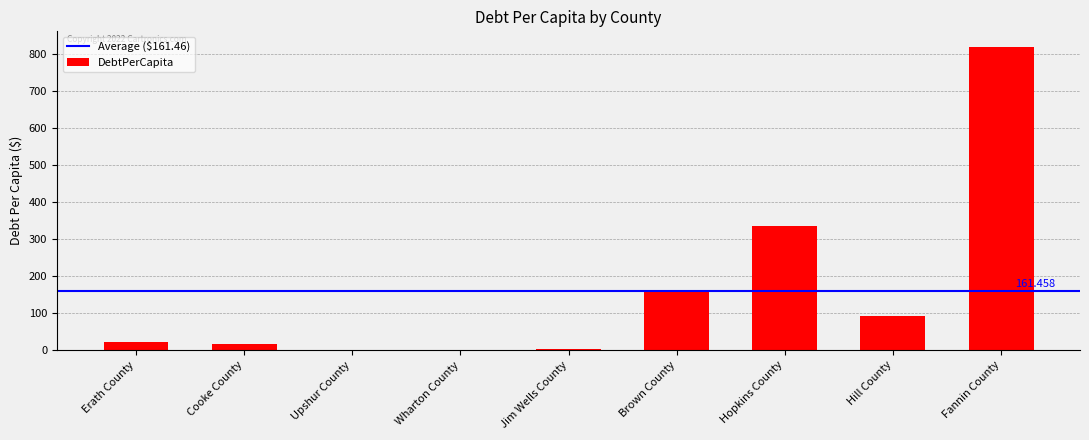

How many categories are shown in the chart?

9